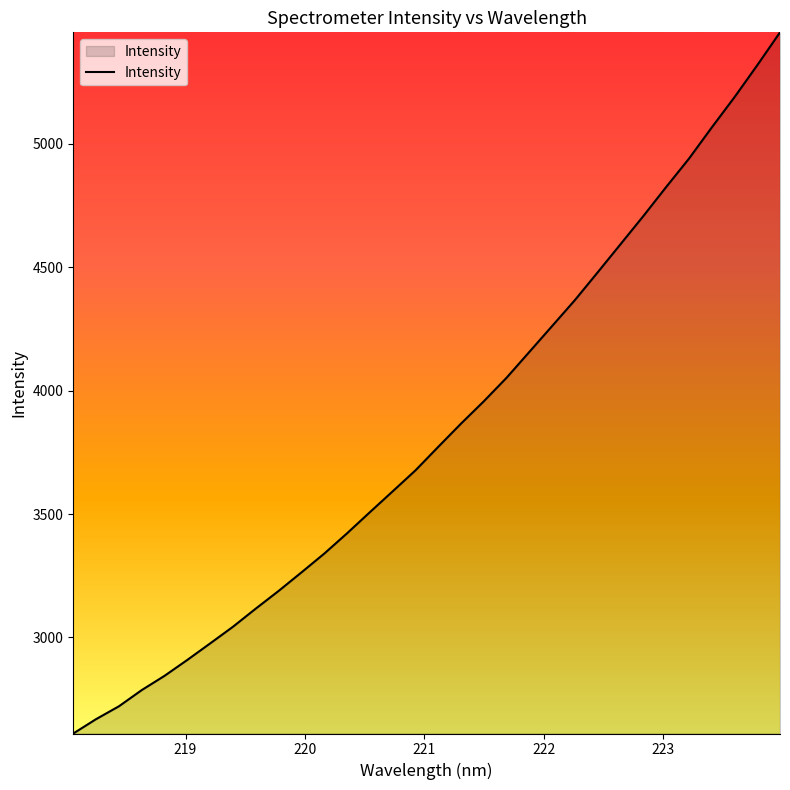

What is the difference between the maximum and minimum values?

2839.1